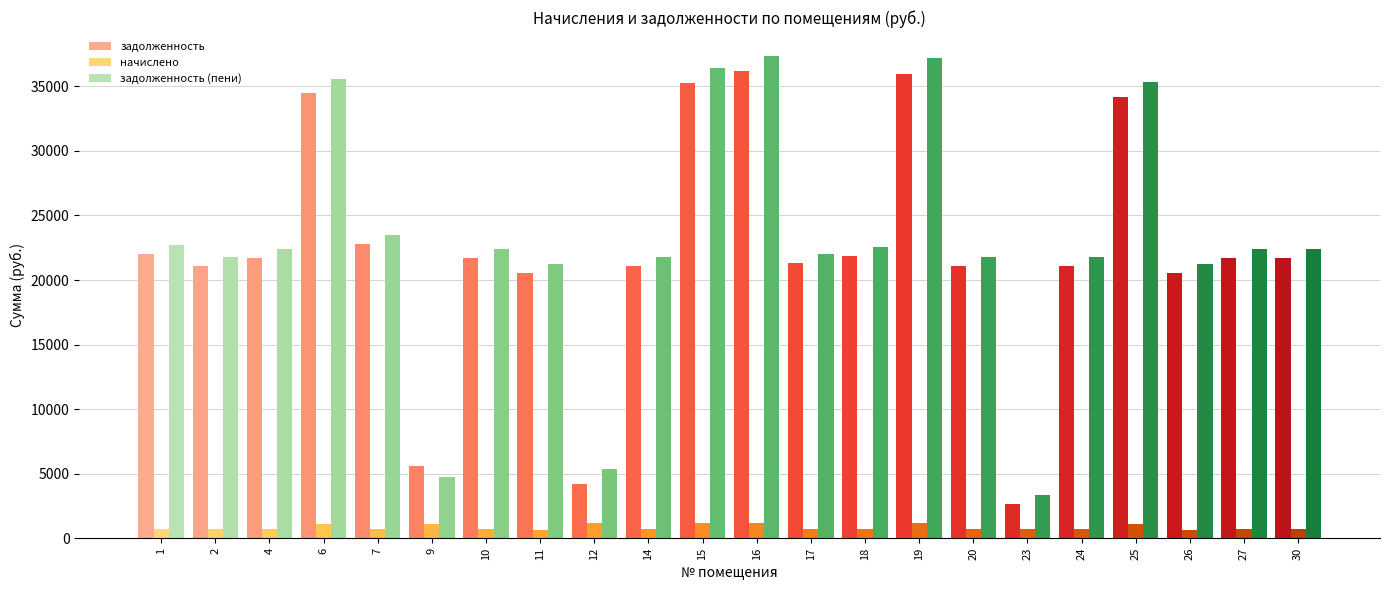

What is the maximum value shown in the chart?

37340.2